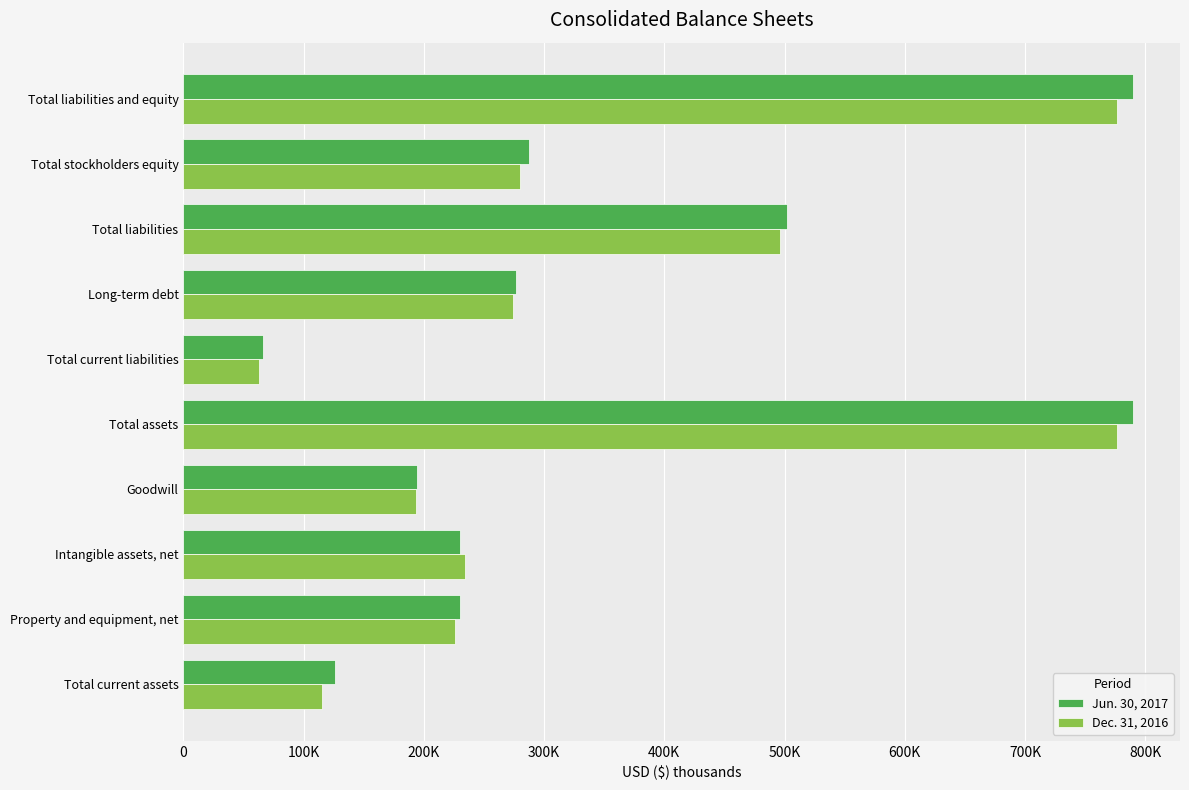

What is the smallest value displayed?

62594